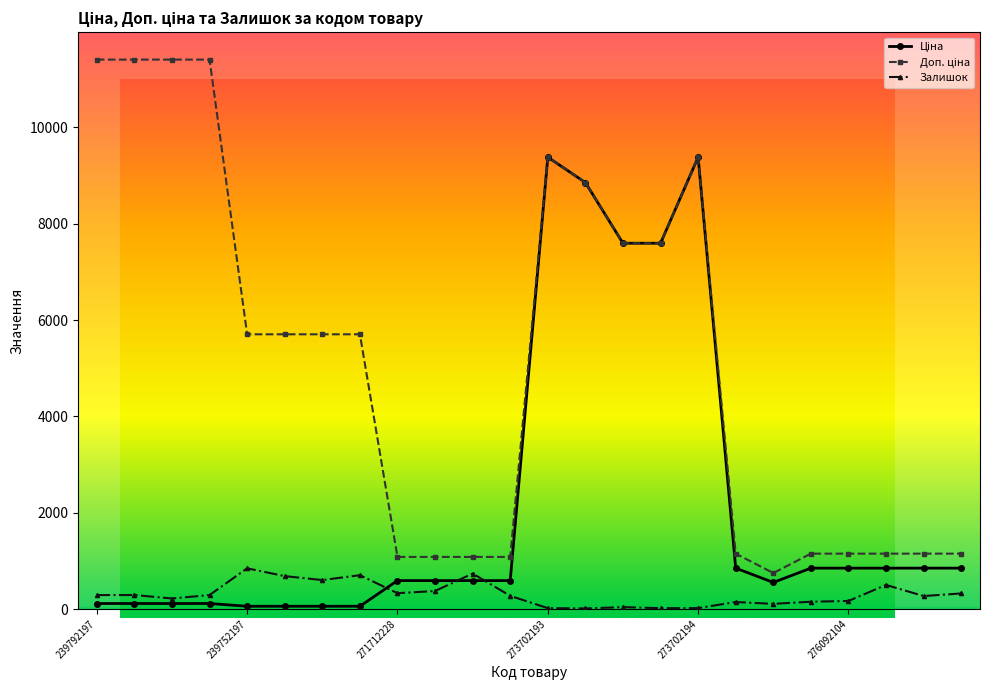

What is the value of the Залишок point at the 6th from the left?

683.0